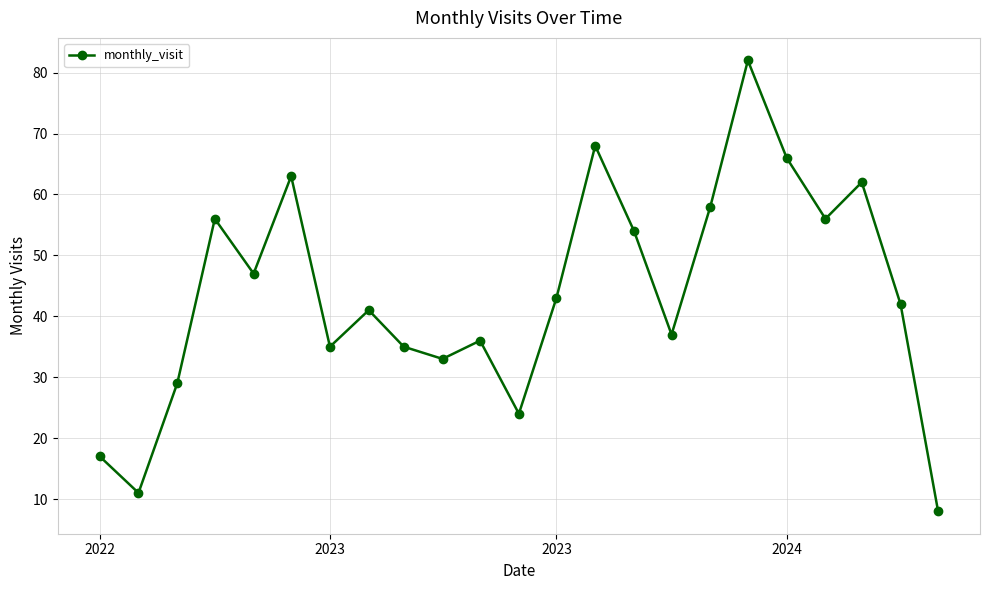

What is the value of the 22nd point from the left?

42